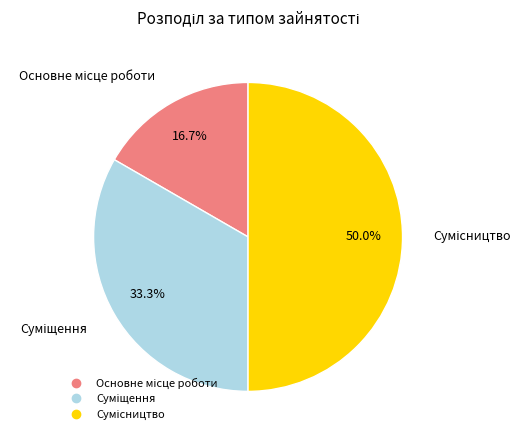

Between Суміщення and Сумісництво, which is larger?

Сумісництво